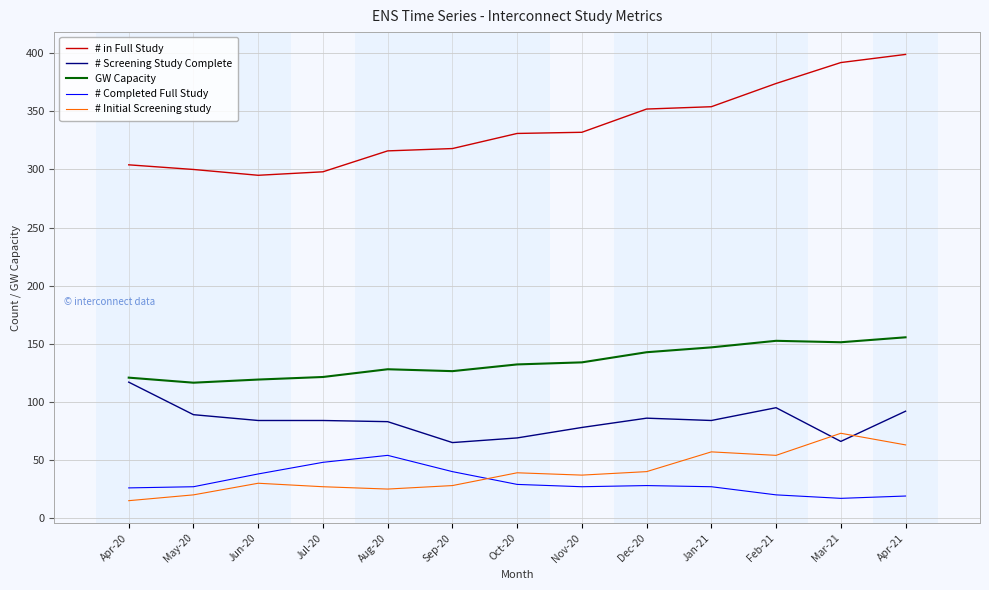

True or false: # Initial Screening study and # in Full Study intersect in this chart.

False